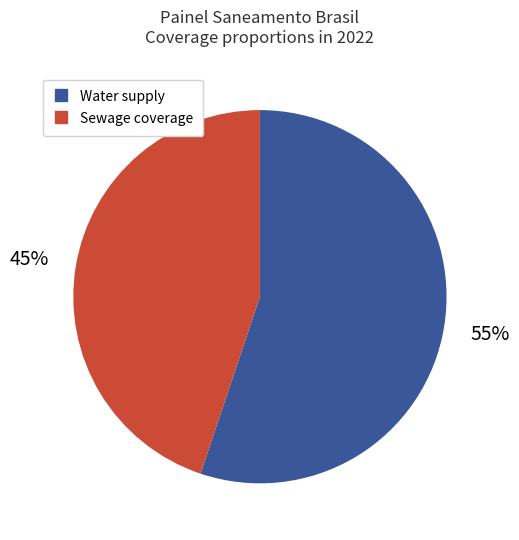

To the nearest percent, what is the difference between the largest and smallest slice percentages?

10%